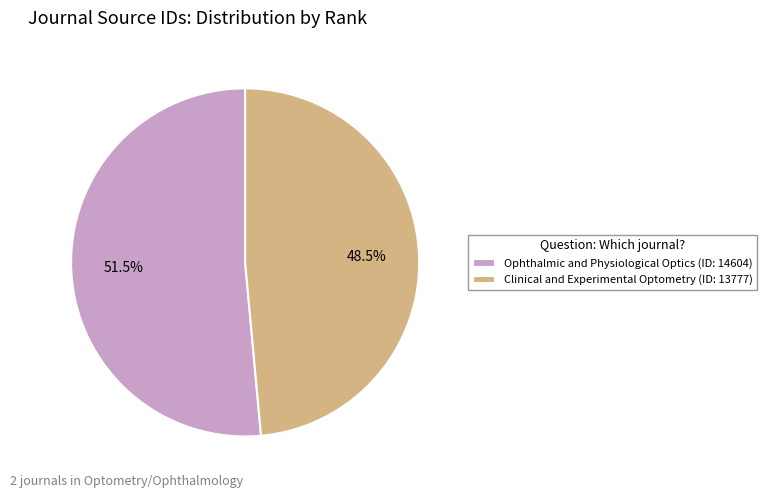

Count the number of slices in the pie.

2